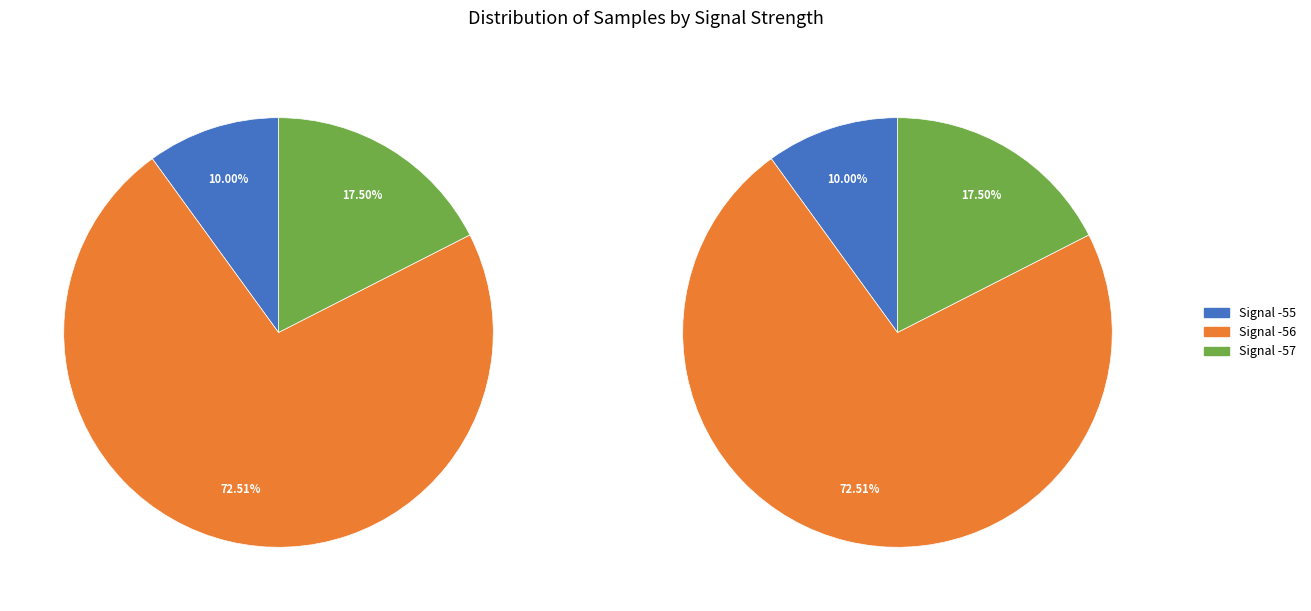

What is the change in value from -56 to -57?

+791